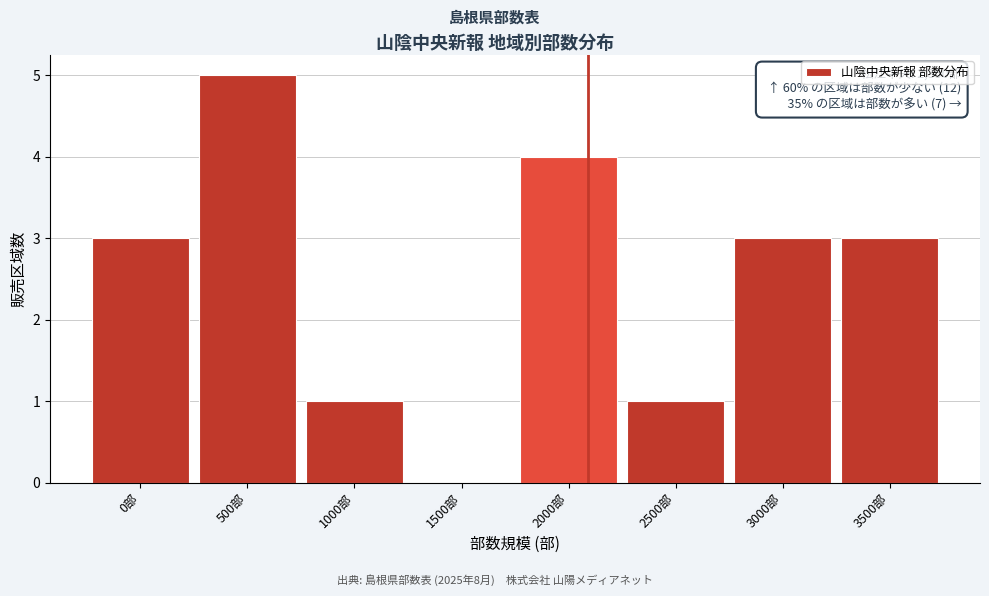

Reading left to right, transcribe all the data shown in this chart.

0部=3	500部=5	1000部=1	1500部=0	2000部=4	2500部=1	3000部=3	3500部=3